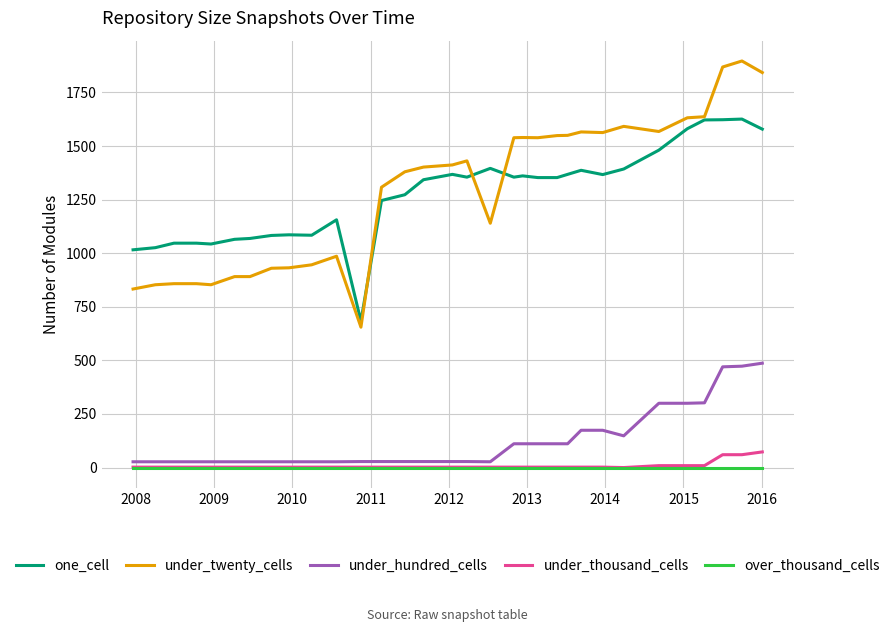

True or false: one_cell and over_thousand_cells cross at least once.

False